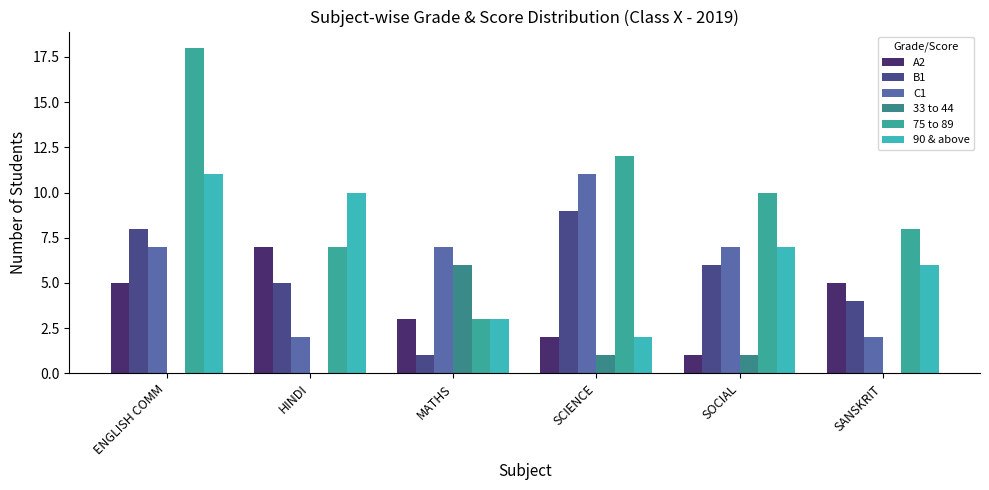

How many 90 & above values are between 3 and 10?

4